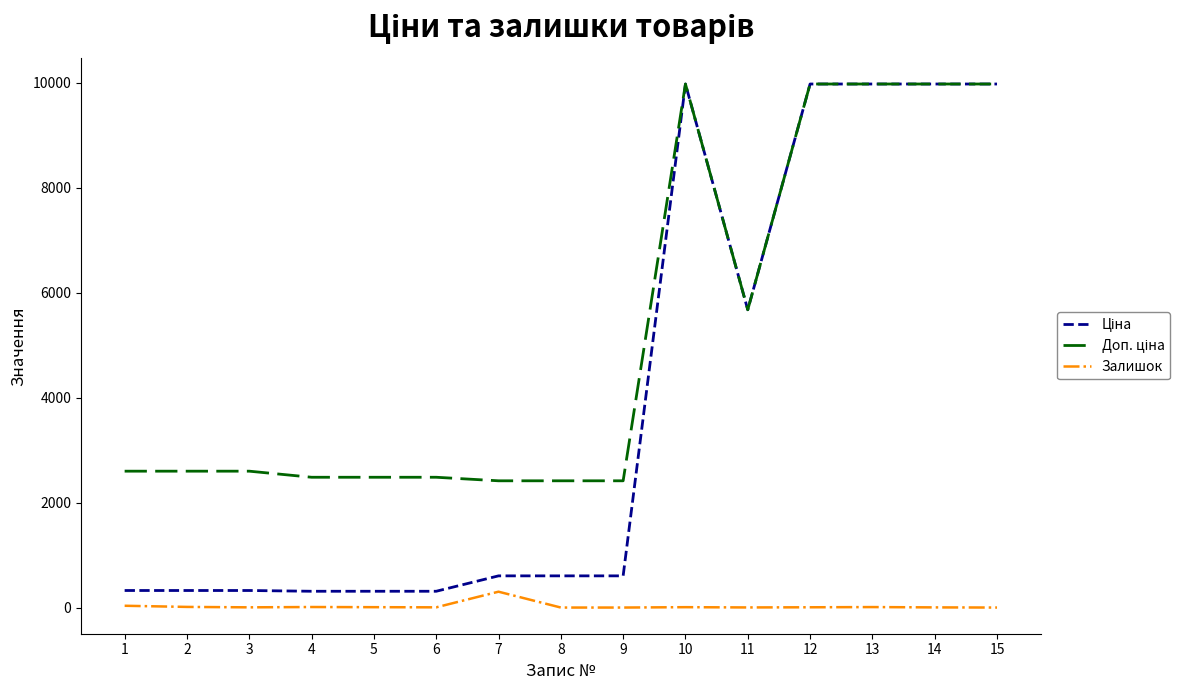

What is the maximum value shown in the chart?

9975.0